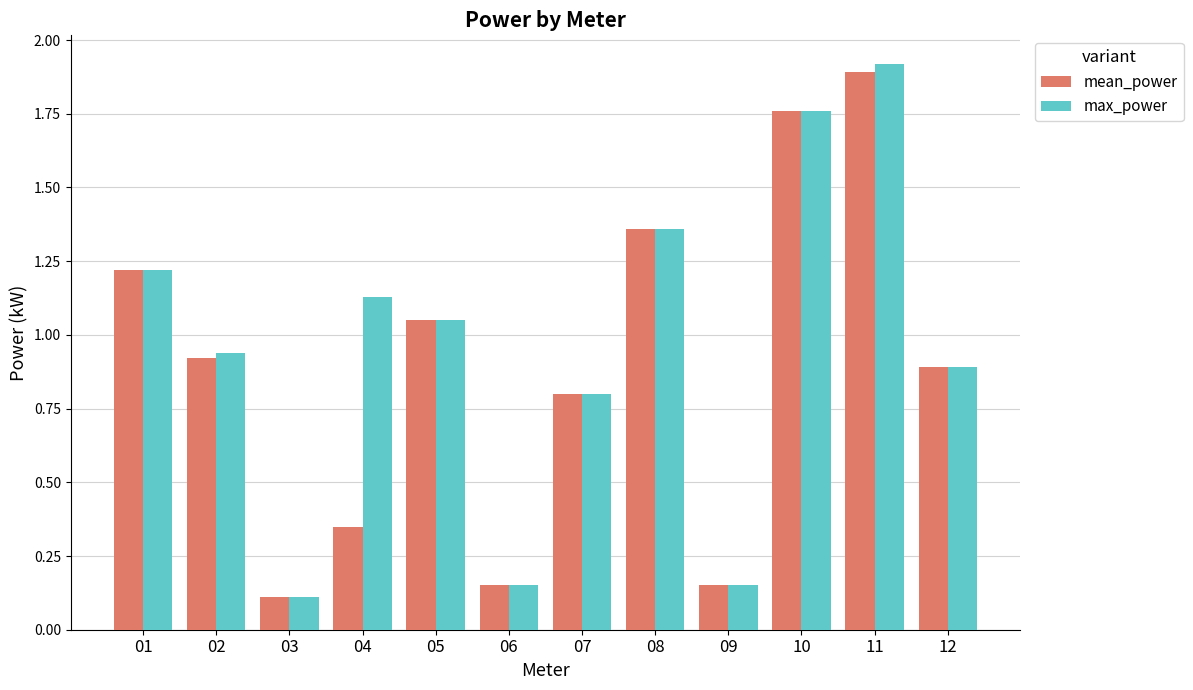

Does the chart contain stacked bars?

No